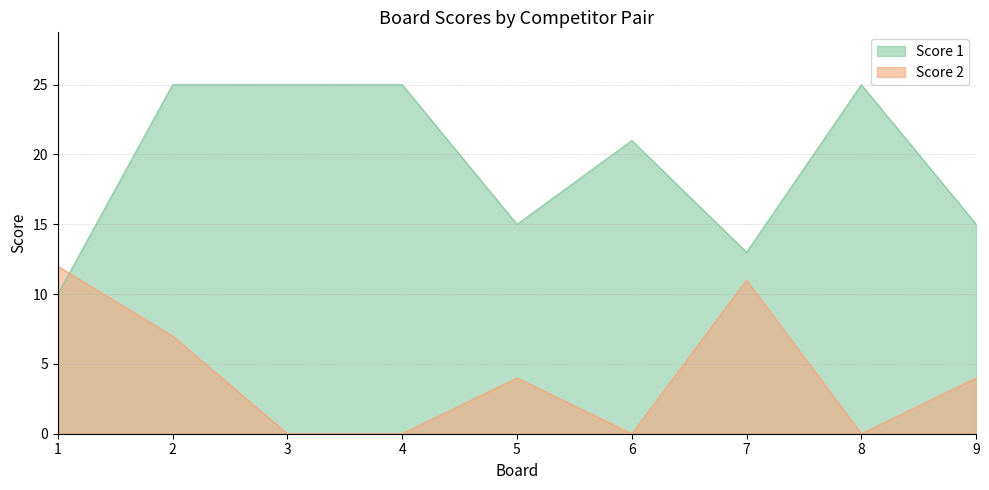

What is the difference between the maximum and second lowest values in the Score 1 series?

12